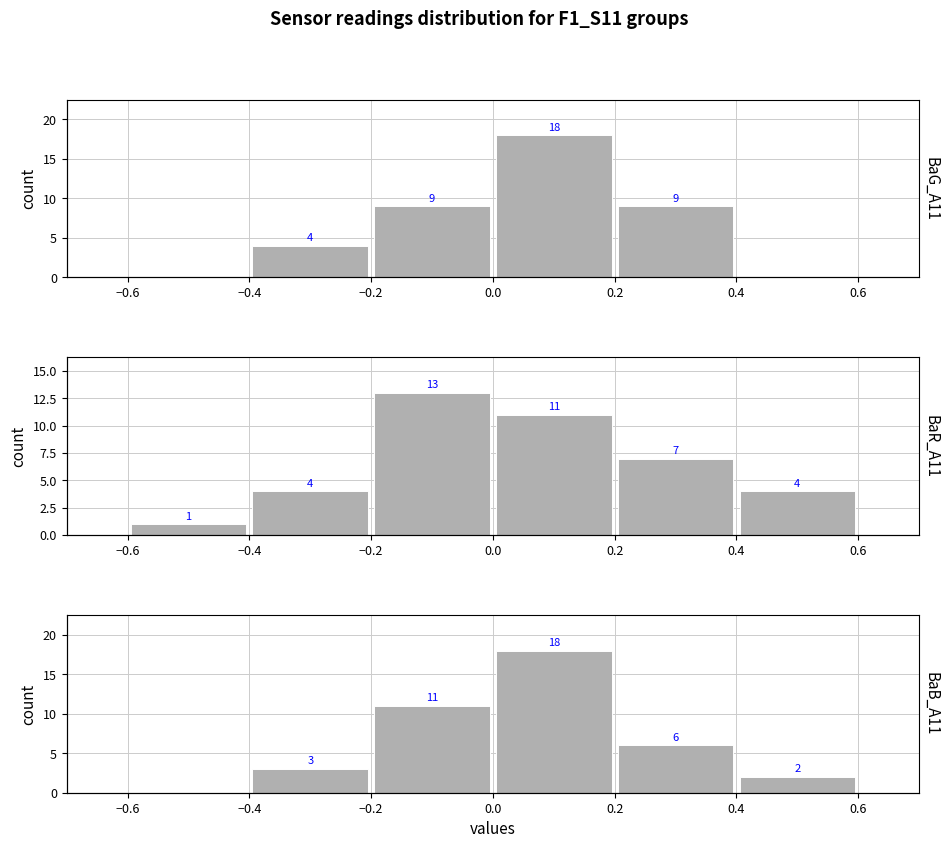

What is the spread (max minus min) of values at −0.4?

4